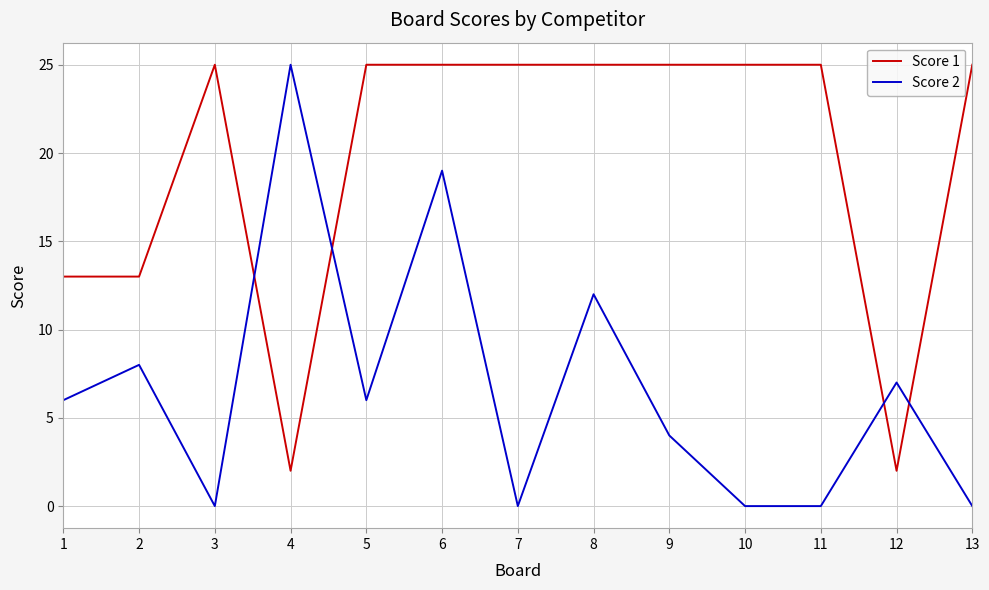

The value of Score 1 at 7 is 25. True or false?

True